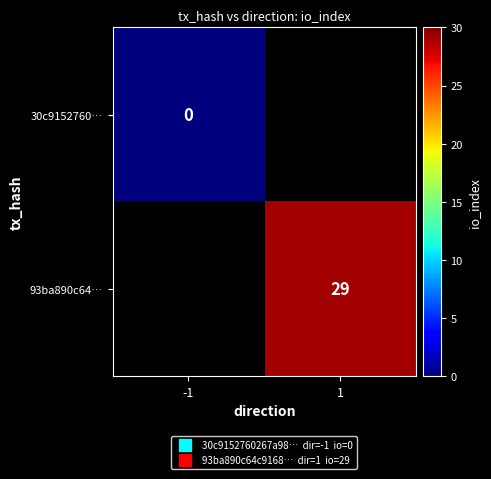

How many categories are shown in the chart?

2